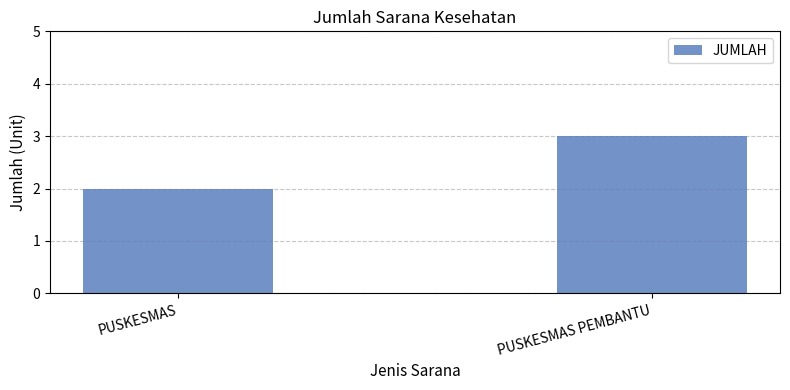

The value at PUSKESMAS PEMBANTU is 3. True or false?

True